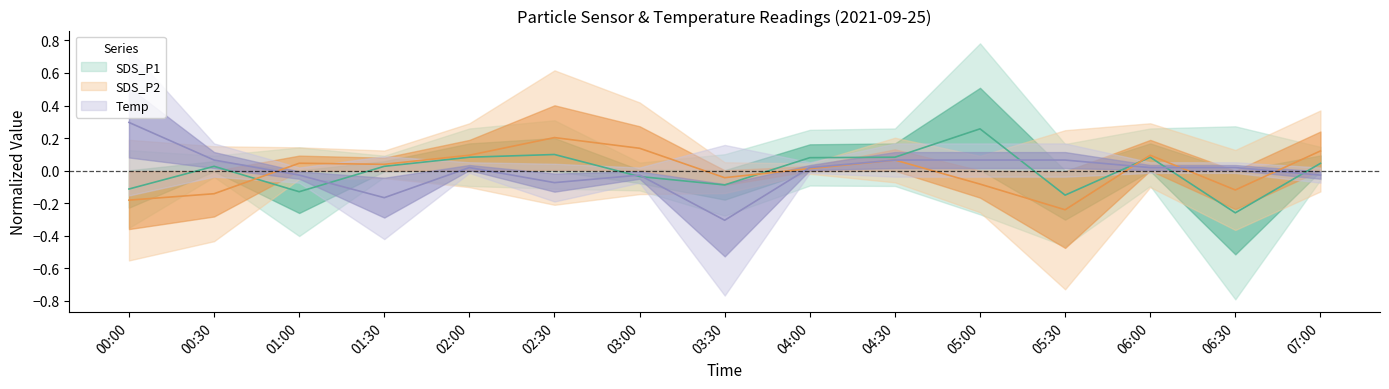

What position from the right is 05:30?

4